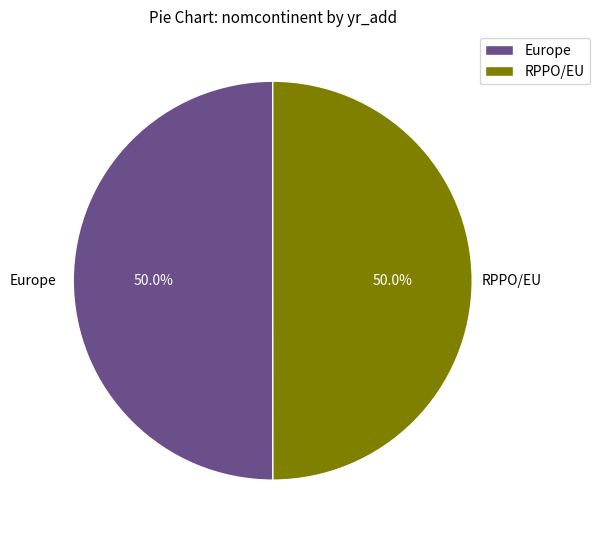

What is the ratio of the value at RPPO/EU to the value at Europe?

1.0